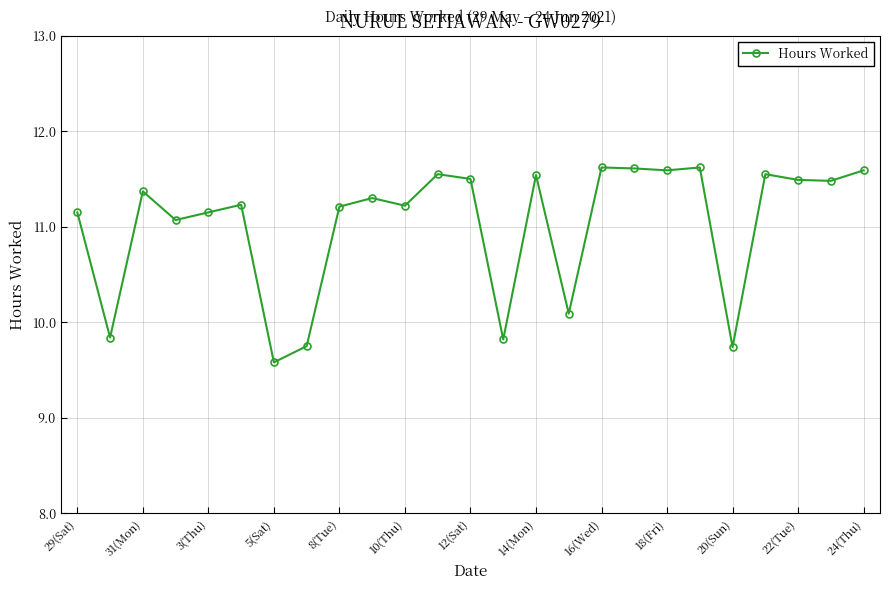

True or false: there are more than 2 points higher than both neighbors.

True